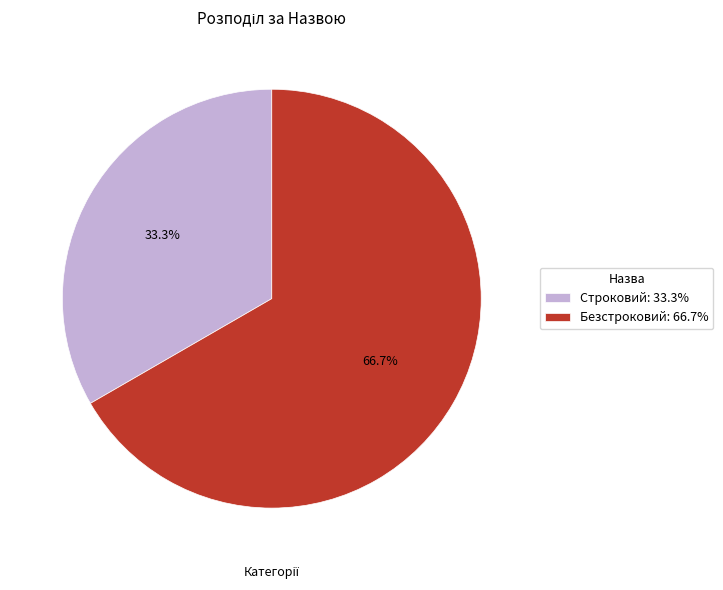

Does any single category account for the majority?

Yes